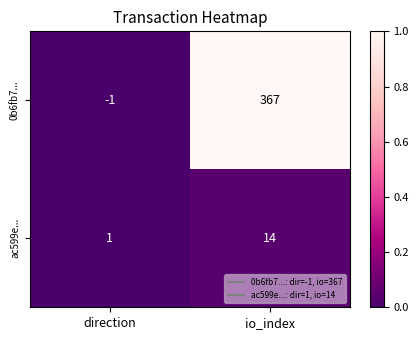

How many data points does each series have?

2